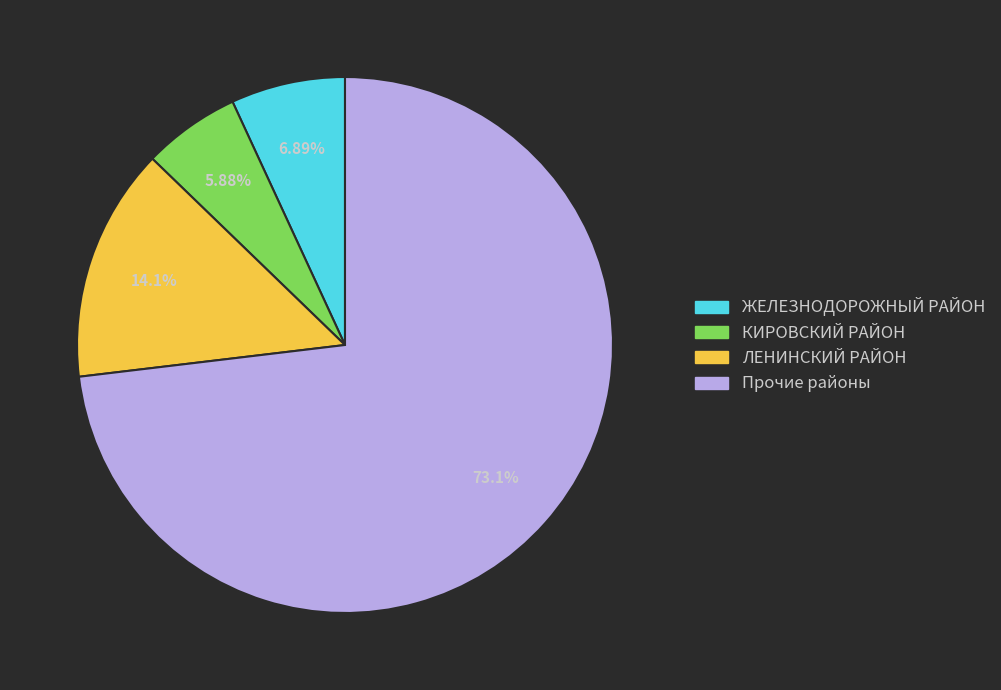

Does Прочие районы account for over 50% of the chart?

Yes